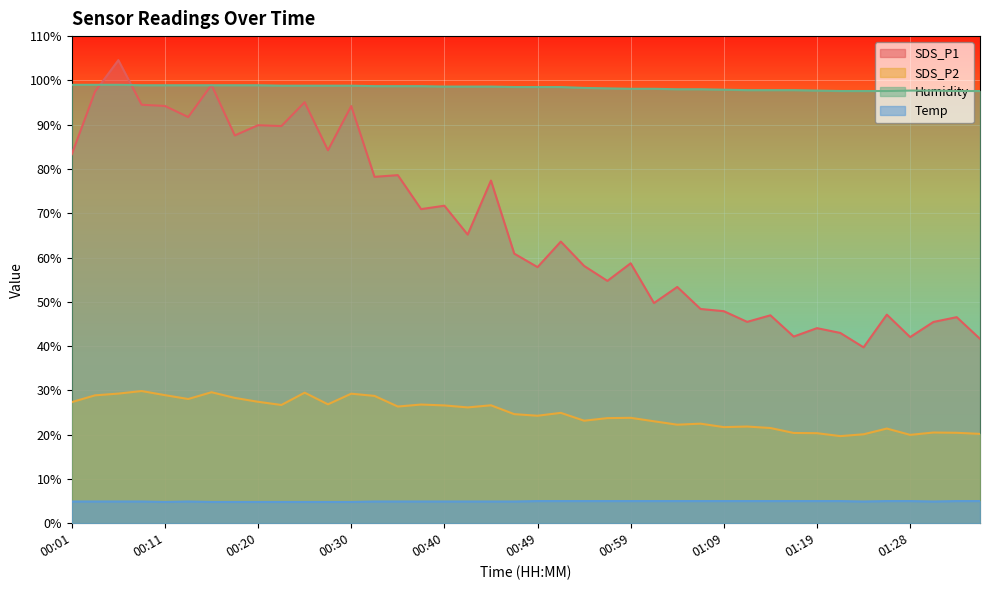

Reading right to left, list all the values displayed in this chart.

SDS_P1: 01:36=41.6	01:33=46.5	01:31=45.5	01:28=42.0	01:26=47.1	01:23=39.7	01:21=43.0	01:19=44.0	01:16=42.1	01:14=47.0	01:11=45.5	01:09=47.9	01:06=48.4	01:04=53.4	01:02=49.7	00:59=58.7	00:57=54.7	00:54=58.1	00:52=63.6	00:49=57.8	00:47=60.9	00:45=77.4	00:42=65.2	00:40=71.7	00:37=70.9	00:35=78.6	00:32=78.2	00:30=94.2	00:28=84.2	00:25=95.1	00:23=89.7	00:20=89.9	00:18=87.6	00:15=99.0	00:13=91.7	00:11=94.2	00:08=94.5	00:06=104.6	00:03=97.5	00:01=83.3
SDS_P2: 01:36=20.2	01:33=20.4	01:31=20.5	01:28=19.9	01:26=21.4	01:23=20.1	01:21=19.7	01:19=20.3	01:16=20.4	01:14=21.5	01:11=21.8	01:09=21.7	01:06=22.5	01:04=22.2	01:02=23.0	00:59=23.8	00:57=23.7	00:54=23.1	00:52=24.9	00:49=24.3	00:47=24.6	00:45=26.6	00:42=26.1	00:40=26.6	00:37=26.8	00:35=26.4	00:32=28.8	00:30=29.2	00:28=26.9	00:25=29.5	00:23=26.7	00:20=27.4	00:18=28.3	00:15=29.6	00:13=28.1	00:11=28.9	00:08=29.9	00:06=29.3	00:03=28.9	00:01=27.4
Humidity: 01:36=97.6	01:33=97.6	01:31=97.7	01:28=97.7	01:26=97.6	01:23=97.6	01:21=97.6	01:19=97.7	01:16=97.8	01:14=97.8	01:11=97.8	01:09=97.9	01:06=98.0	01:04=98.0	01:02=98.1	00:59=98.1	00:57=98.2	00:54=98.3	00:52=98.5	00:49=98.5	00:47=98.5	00:45=98.6	00:42=98.6	00:40=98.6	00:37=98.7	00:35=98.7	00:32=98.7	00:30=98.8	00:28=98.8	00:25=98.8	00:23=98.8	00:20=98.9	00:18=98.9	00:15=98.9	00:13=98.9	00:11=98.9	00:08=98.9	00:06=99.0	00:03=99.0	00:01=99.0
Temp: 01:36=5.0	01:33=5.0	01:31=4.9	01:28=5.0	01:26=5.0	01:23=4.9	01:21=5.0	01:19=5.0	01:16=5.0	01:14=5.0	01:11=5.0	01:09=5.0	01:06=5.0	01:04=5.0	01:02=5.0	00:59=5.0	00:57=5.0	00:54=5.0	00:52=5.0	00:49=5.0	00:47=4.9	00:45=4.9	00:42=4.9	00:40=4.9	00:37=4.9	00:35=4.9	00:32=4.9	00:30=4.8	00:28=4.8	00:25=4.8	00:23=4.8	00:20=4.8	00:18=4.8	00:15=4.8	00:13=4.9	00:11=4.8	00:08=4.9	00:06=4.9	00:03=4.9	00:01=4.9